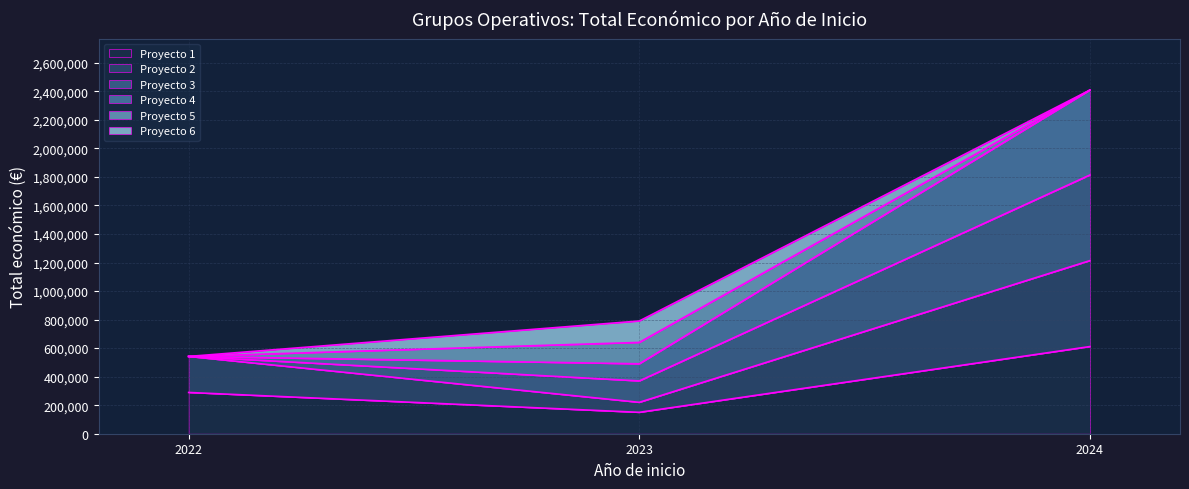

Approximately how many times larger is the value at 2024 compared to 2022?

2.1